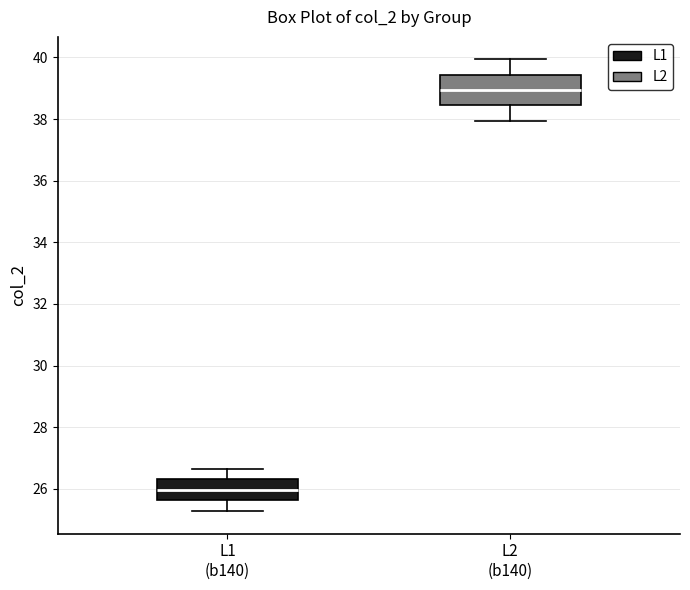

Reading left to right, read every box against the y-axis: the position of its median line, the range the box covers, and the ends of its whiskers. The values are not printed on the chart, so give them approximately, as read against the axis.

L1 (b140): median 26.0, box 25.6 to 26.4, whiskers 25.2 to 26.6
L2 (b140): median 39.0, box 38.4 to 39.4, whiskers 38.0 to 40.0